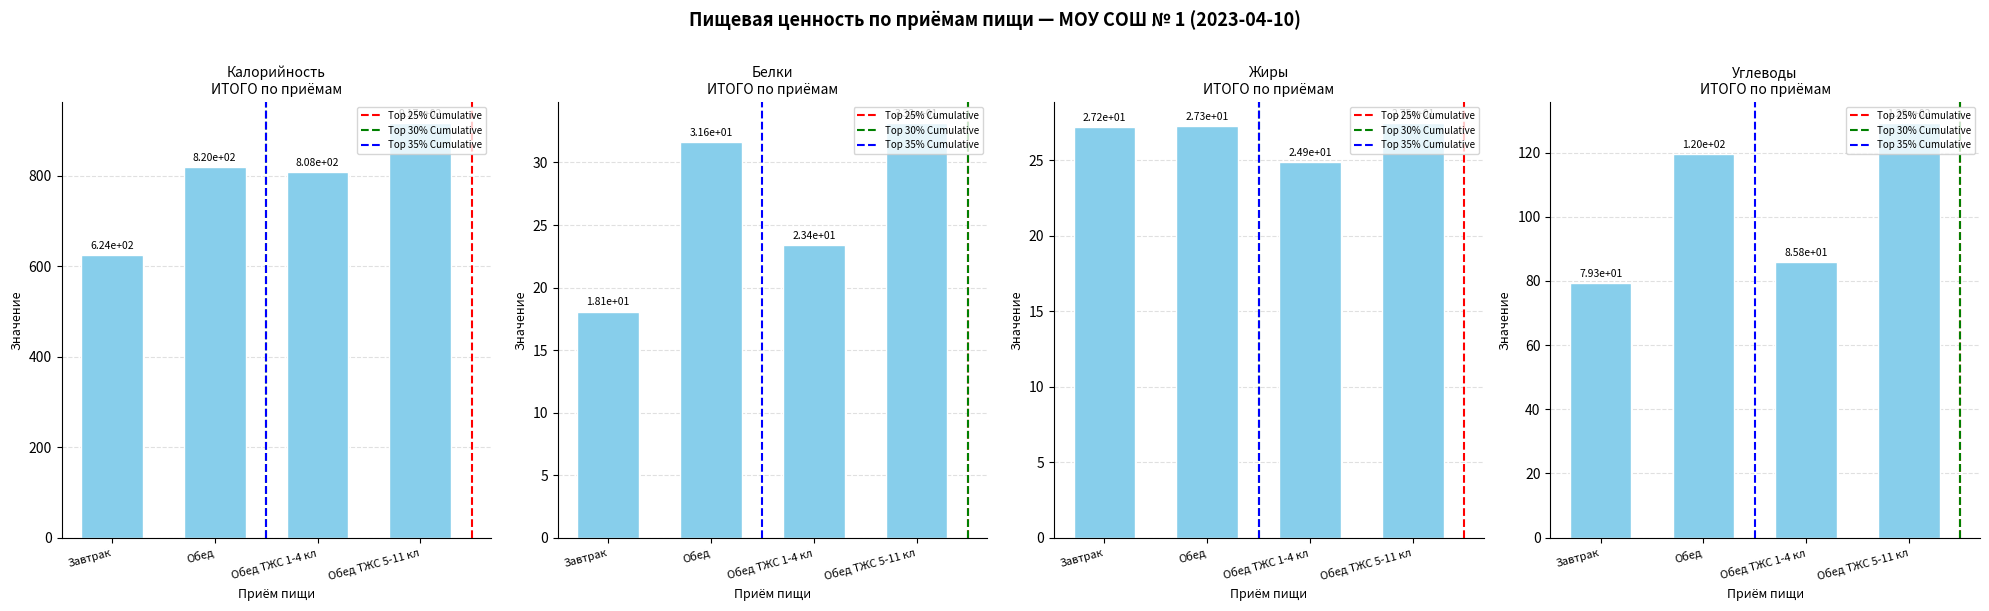

Reading left to right, extract all data points from this chart.

Калорийность: Завтрак=624.0	Обед=819.7	Обед ТЖС 1-4 кл=808.3	Обед ТЖС 5-11 кл=917.2
Белки: Завтрак=18.1	Обед=31.6	Обед ТЖС 1-4 кл=23.4	Обед ТЖС 5-11 кл=33.2
Жиры: Завтрак=27.2	Обед=27.3	Обед ТЖС 1-4 кл=24.9	Обед ТЖС 5-11 кл=27.5
Углеводы: Завтрак=79.3	Обед=119.6	Обед ТЖС 1-4 кл=85.8	Обед ТЖС 5-11 кл=129.3